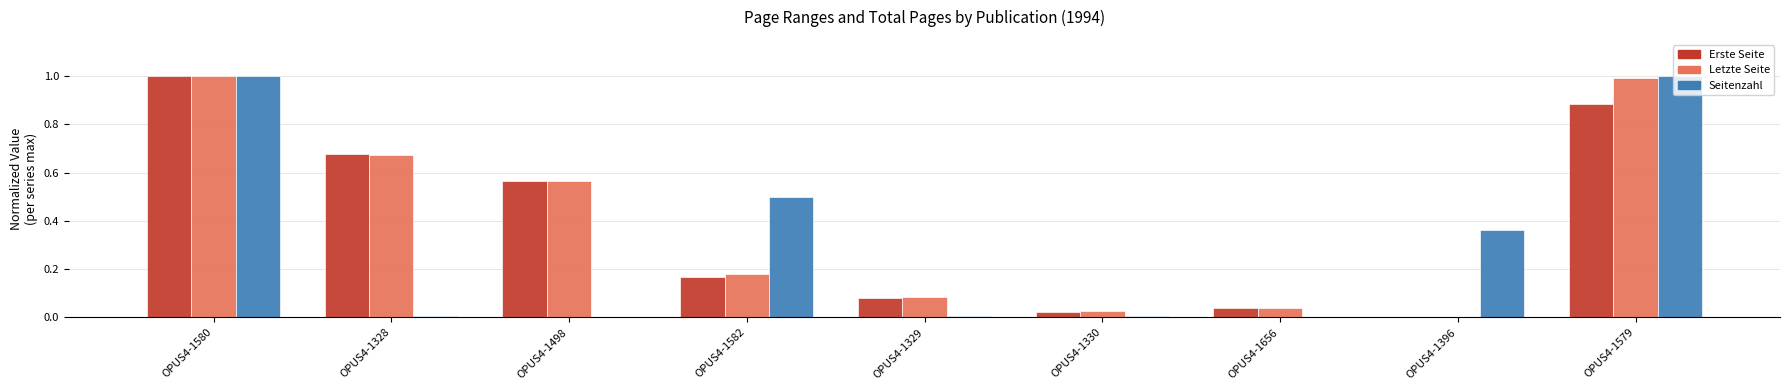

What is the maximum value shown in the chart?

1.0